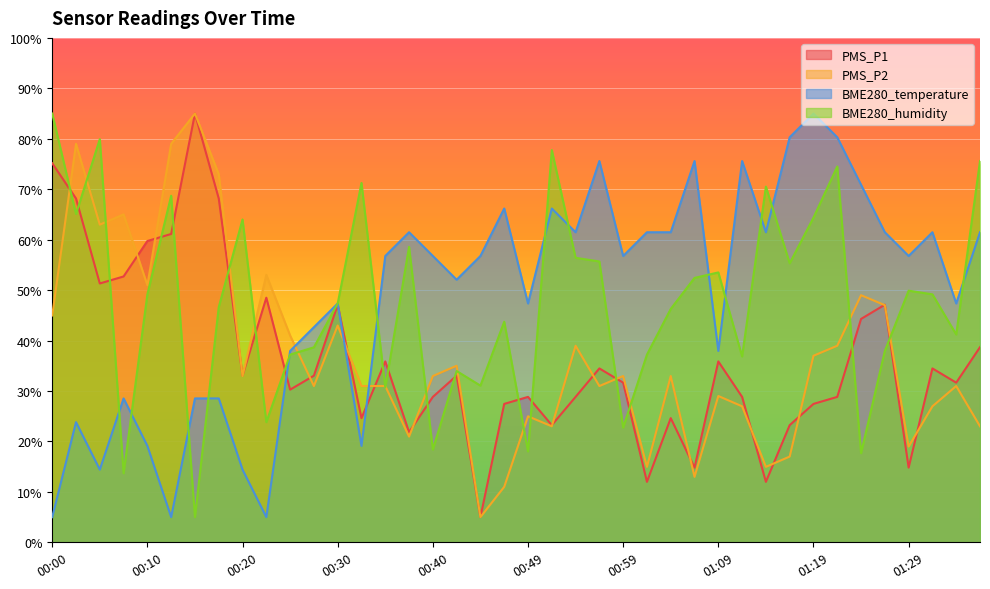

How many intersections are there between PMS_P1 and BME280_temperature?

3